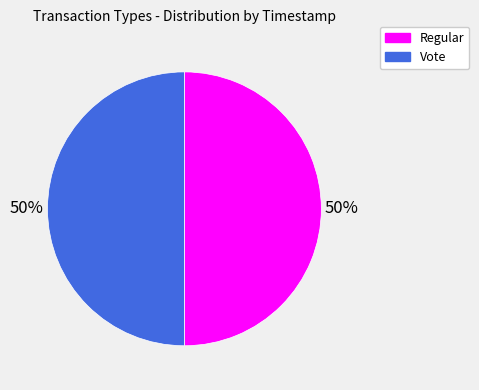

To the nearest percent, what percentage of the pie is Vote?

50%